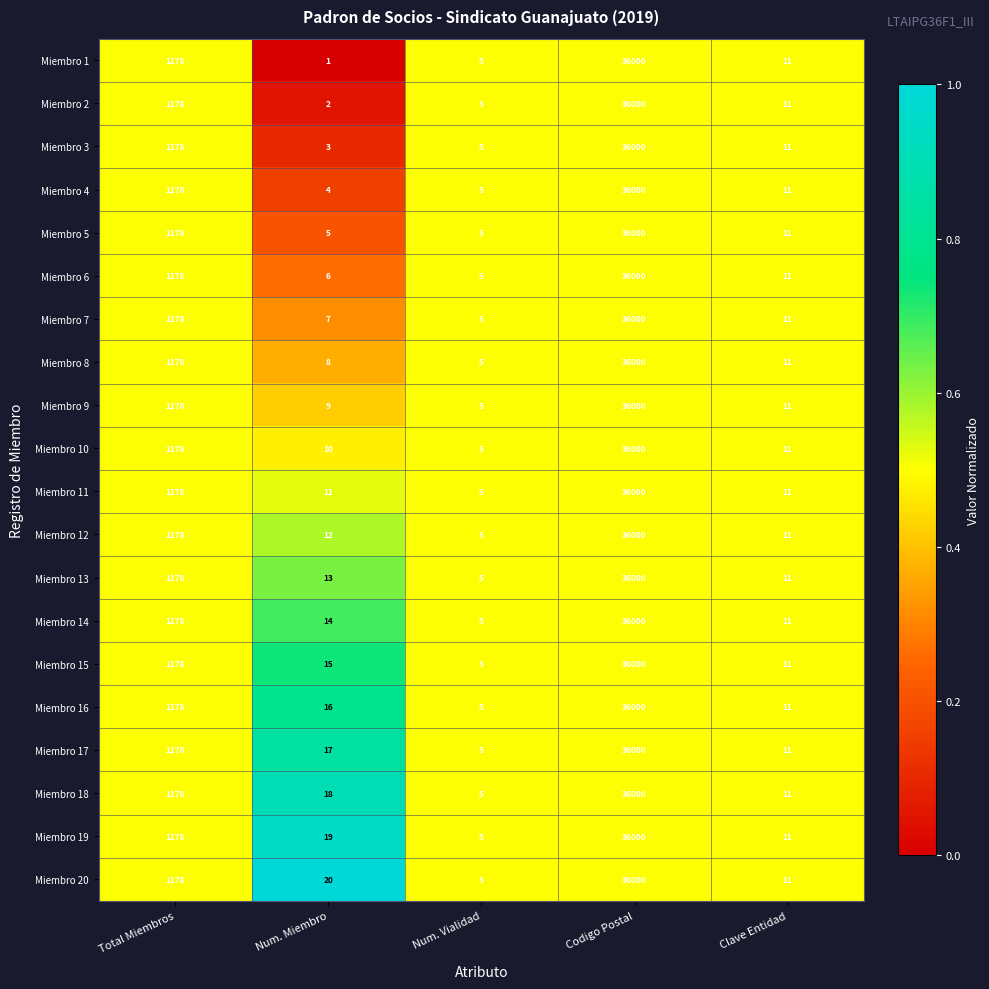

List the labels in order of Miembro 9 value, largest first.

Codigo Postal, Total Miembros, Clave Entidad, Num. Miembro, Num. Vialidad